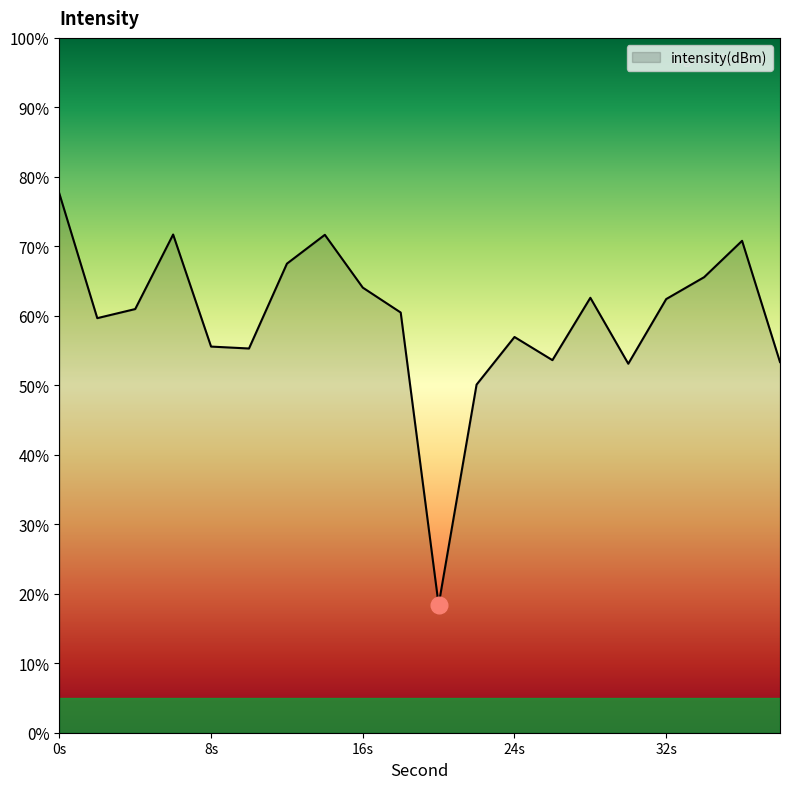

What is the minimum value shown in the chart?

18.4